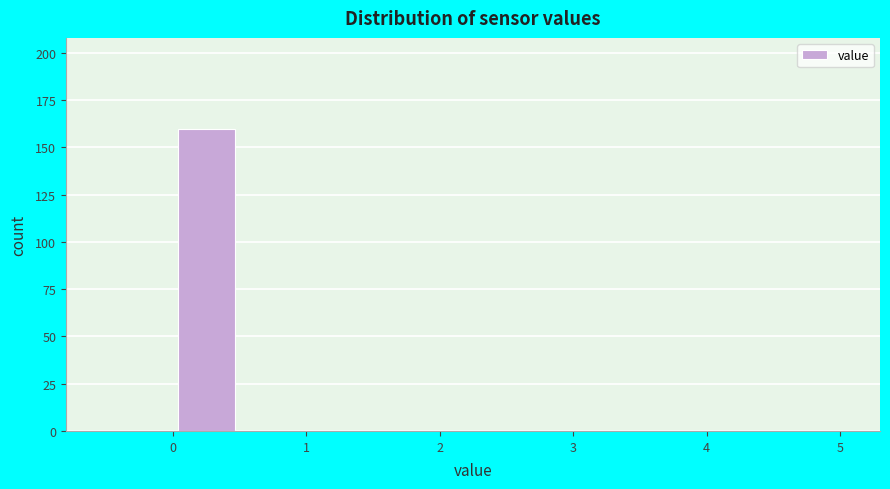

Reading left to right, list every bar in this chart as the range it spans on the x-axis followed by its height. The values are not printed on the chart, so give them approximately, as read against the axis.

-0.5 to 0.0: 0
0.0 to 0.5: 160
0.5 to 1.0: 0
1.0 to 2.0: 0
2.0 to 3.0: 0
3.0 to 4.0: 0
4.0 to 5.0: 0